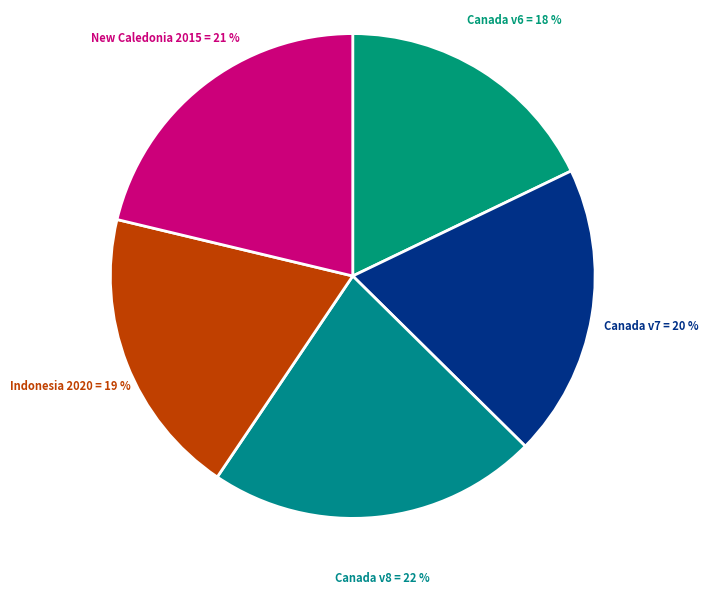

Which has a higher value, New Caledonia 2015 or Canada v6?

New Caledonia 2015